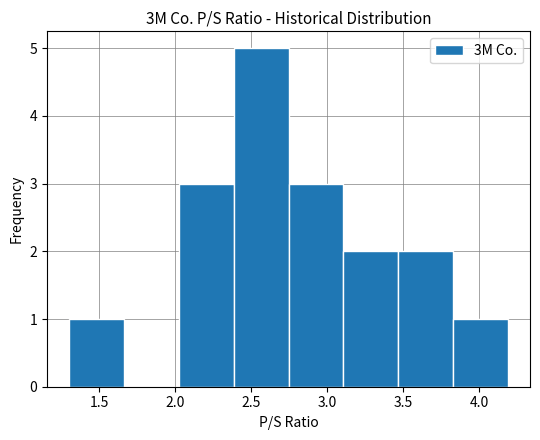

Which range on the x-axis has the tallest bar?

2.40 to 2.75